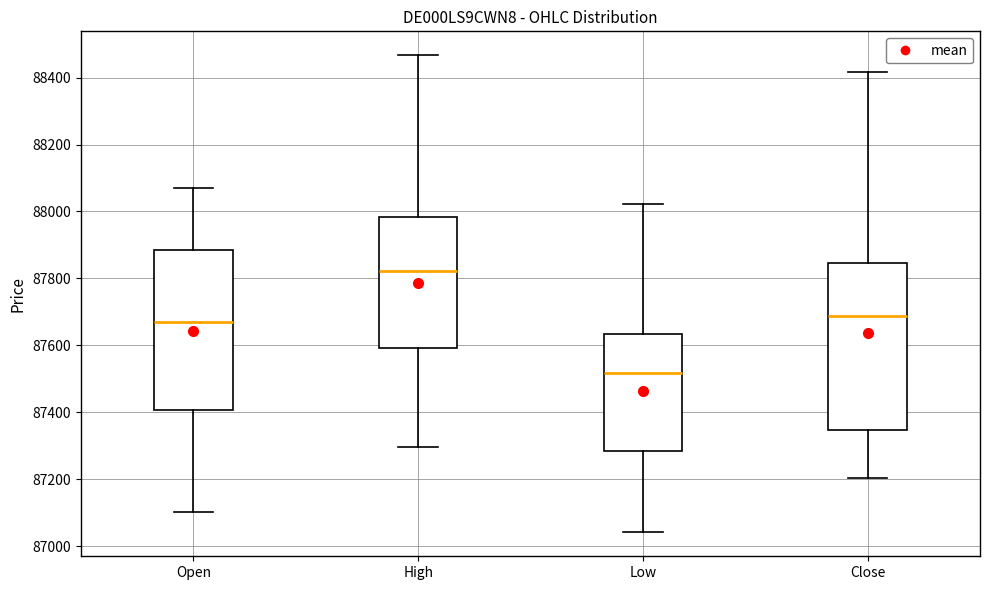

Reading left to right, transcribe this box plot: for each box, give where its median line is, the range the box spans, and where its two whiskers end, as read against the y-axis. The values are not printed on the chart, so give them approximately, as read against the axis.

Open: median 87660, box 87400 to 87880, whiskers 87100 to 88080
High: median 87820, box 87600 to 87980, whiskers 87300 to 88460
Low: median 87520, box 87280 to 87640, whiskers 87040 to 88020
Close: median 87680, box 87340 to 87840, whiskers 87200 to 88420